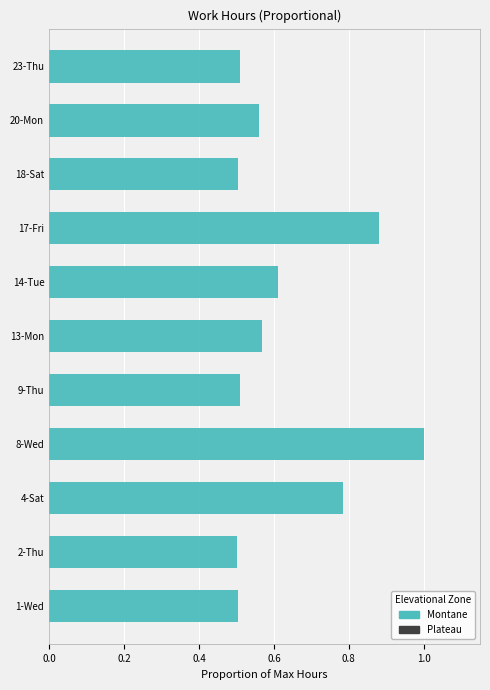

Which has a higher value, 1-Wed or 14-Tue?

14-Tue